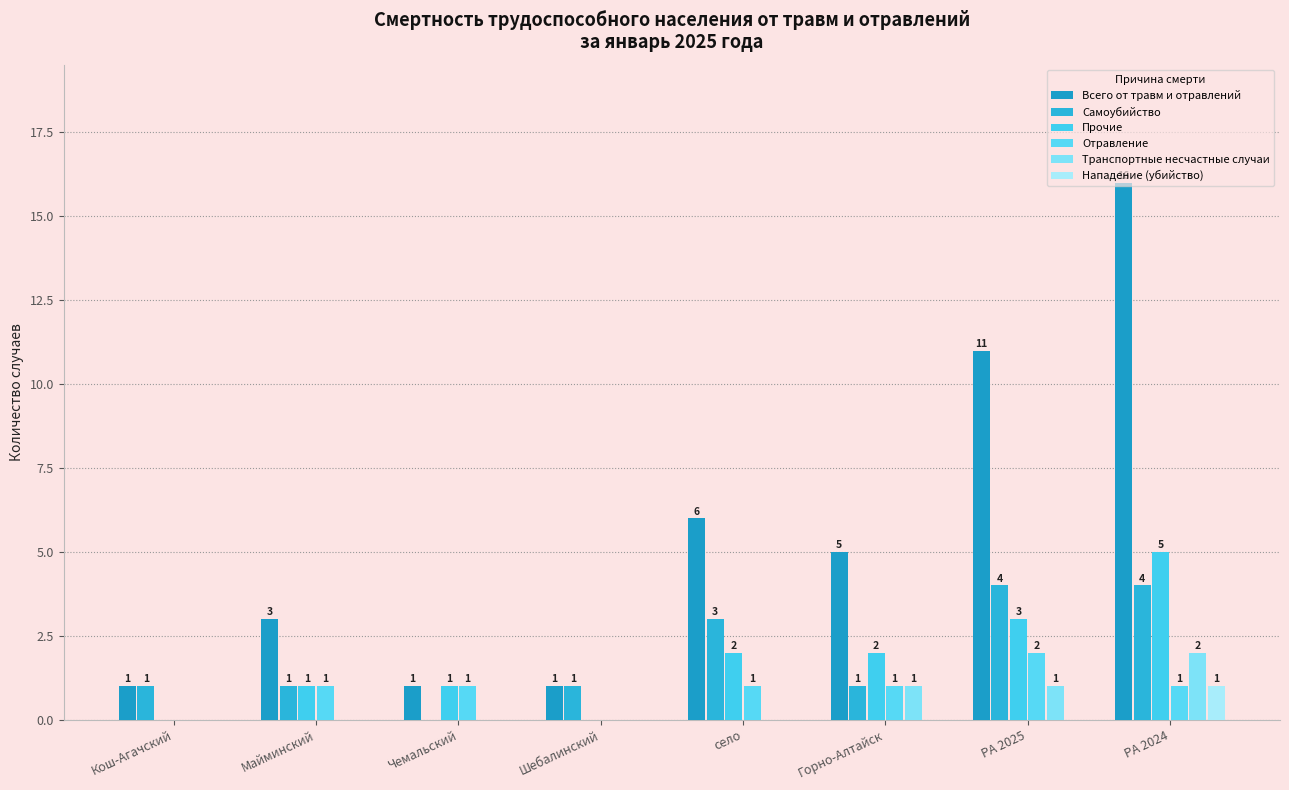

How many series are shown in this chart?

6